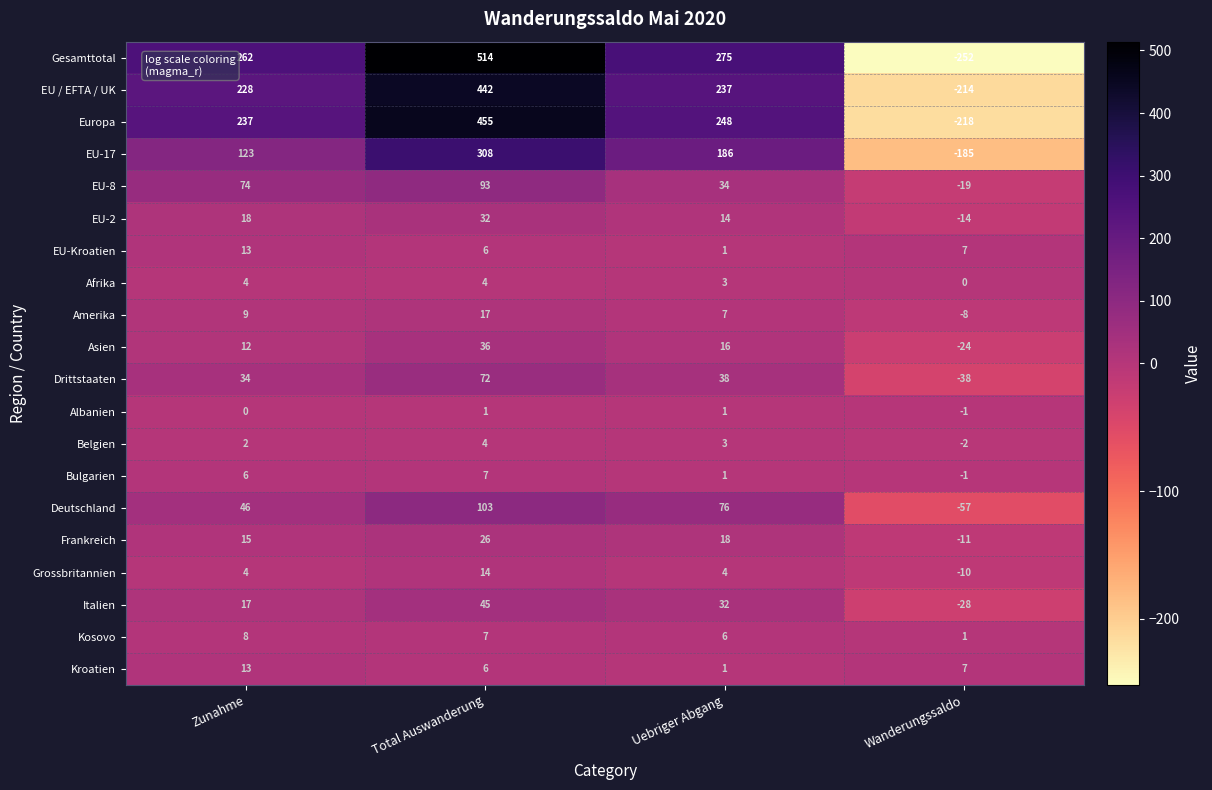

At which category is the sum across all series the highest?

Total Auswanderung